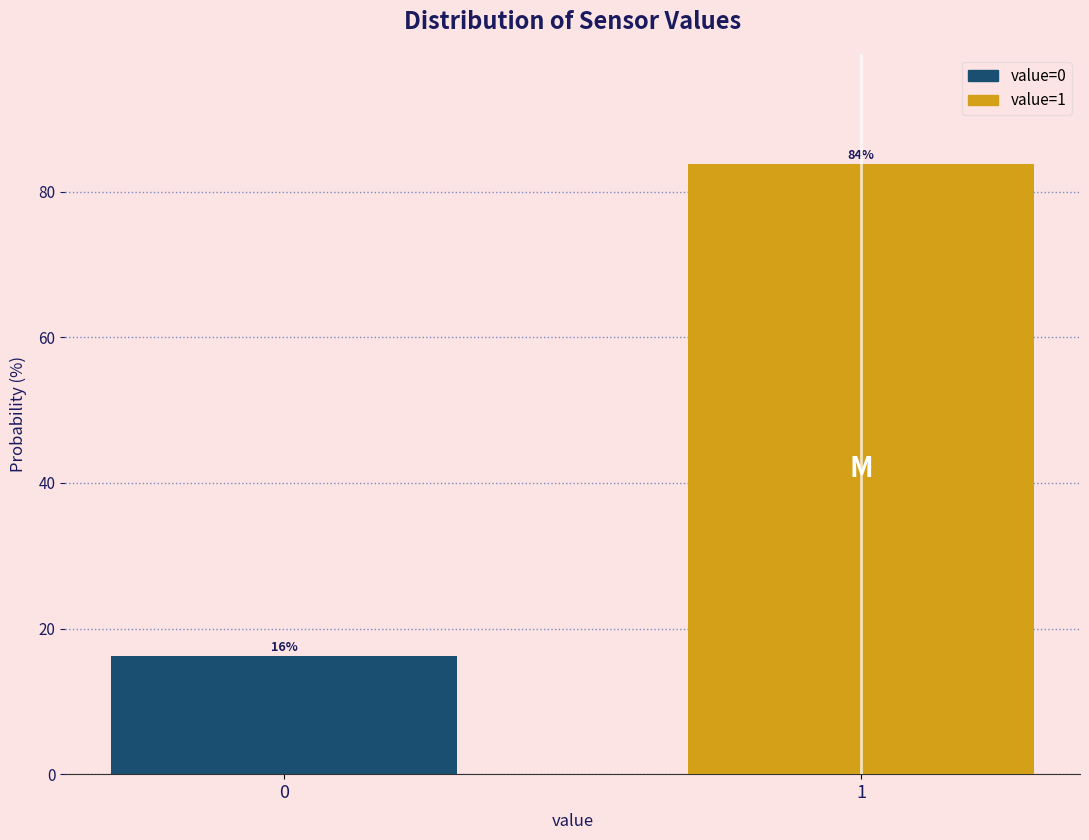

What is the approximate value at 0?

16.2